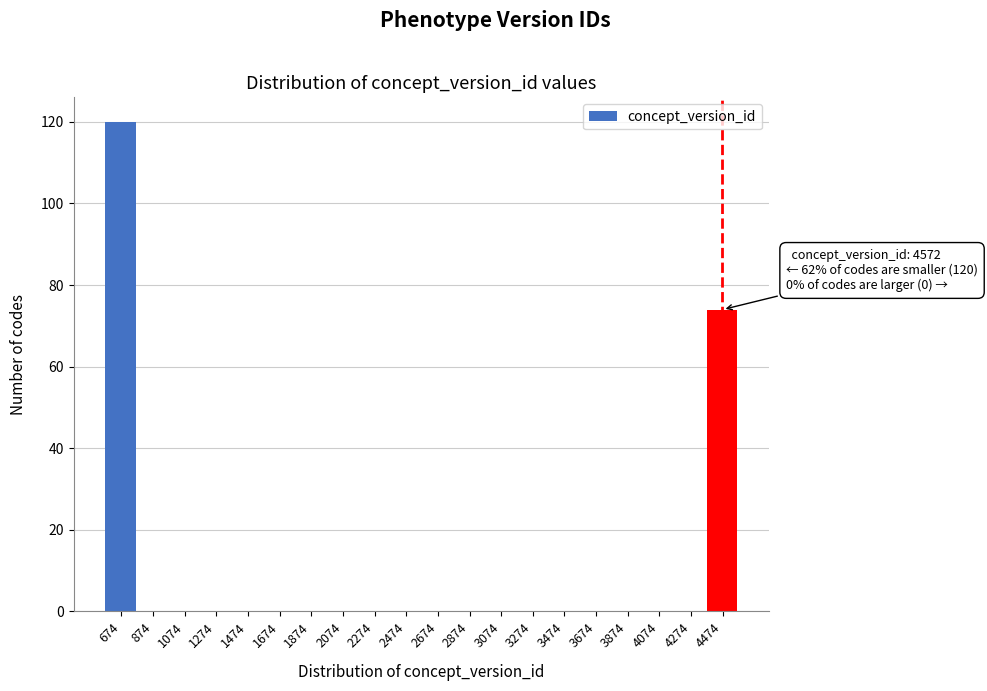

Reading left to right, what are all the values shown in this chart?

674=120	874=0	1074=0	1274=0	1474=0	1674=0	1874=0	2074=0	2274=0	2474=0	2674=0	2874=0	3074=0	3274=0	3474=0	3674=0	3874=0	4074=0	4274=0	4474=74